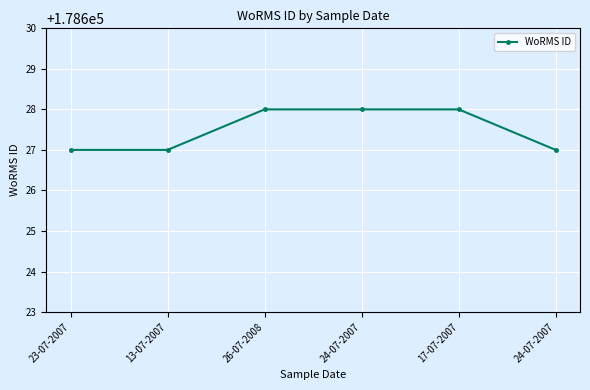

True or false: the data shows 178628 at 26-07-2008.

True